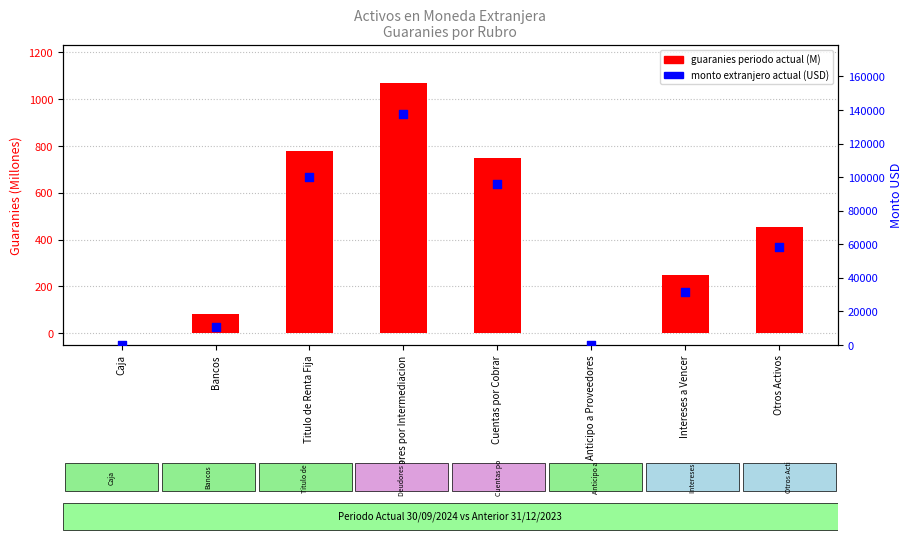

What is the total value across all series at Otros Activos?

58892.4